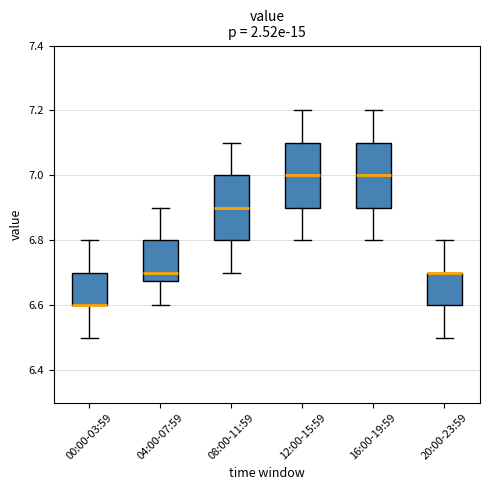

Reading left to right, transcribe this box plot: for each box, give where its median line is, the range the box spans, and where its two whiskers end, as read against the y-axis. The values are not printed on the chart, so give them approximately, as read against the axis.

00:00-03:59: median 6.60 (drawn on the box's lower edge), box 6.60 to 6.70, whiskers 6.50 to 6.80
04:00-07:59: median 6.70, box 6.68 to 6.80, whiskers 6.60 to 6.90
08:00-11:59: median 6.90, box 6.80 to 7.00, whiskers 6.70 to 7.10
12:00-15:59: median 7.00, box 6.90 to 7.10, whiskers 6.80 to 7.20
16:00-19:59: median 7.00, box 6.90 to 7.10, whiskers 6.80 to 7.20
20:00-23:59: median 6.70 (drawn on the box's upper edge), box 6.60 to 6.70, whiskers 6.50 to 6.80